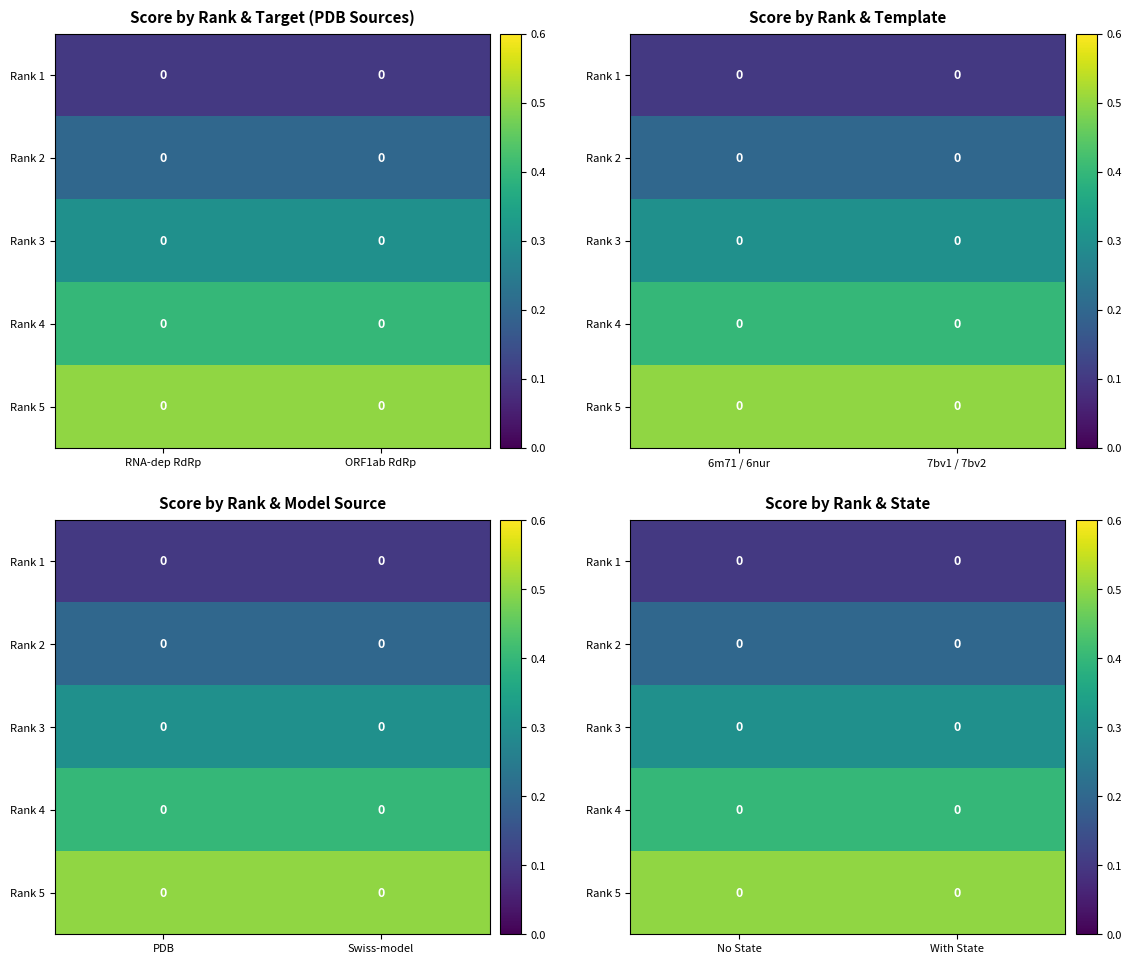

True or false: Rank 5 has a value of 0.5 at With State.

True